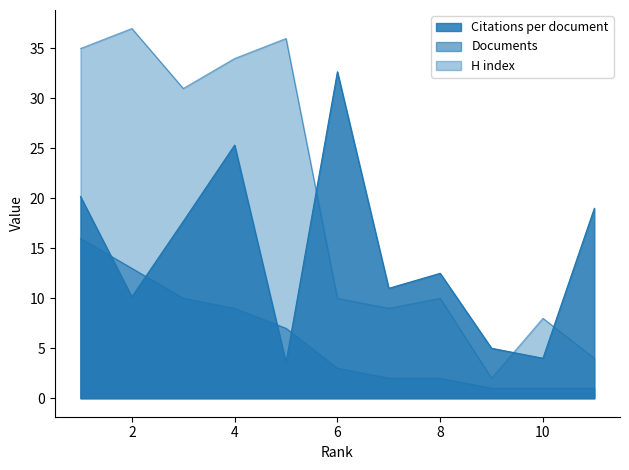

True or false: Documents has more than 1 points higher than both neighbors.

False